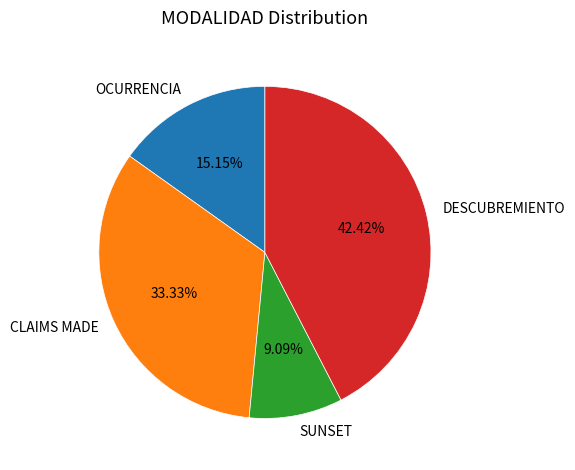

Is it true that SUNSET is 2% of the pie?

False